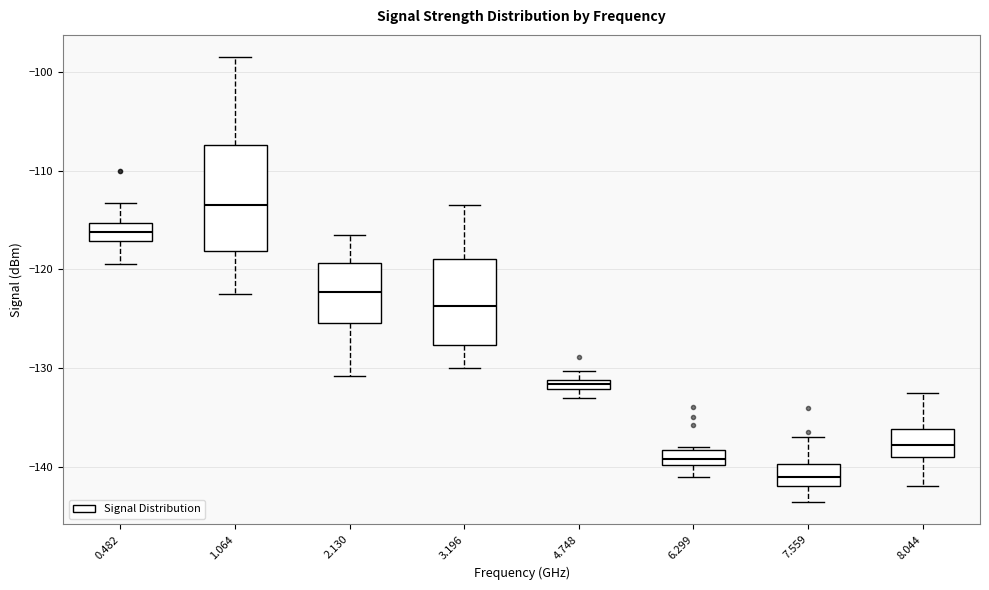

Which box has the highest median line?

1.064